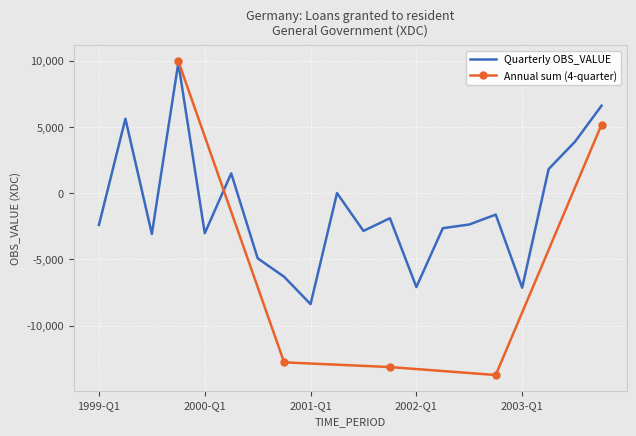

What is the difference between the second highest and second lowest values?

13728